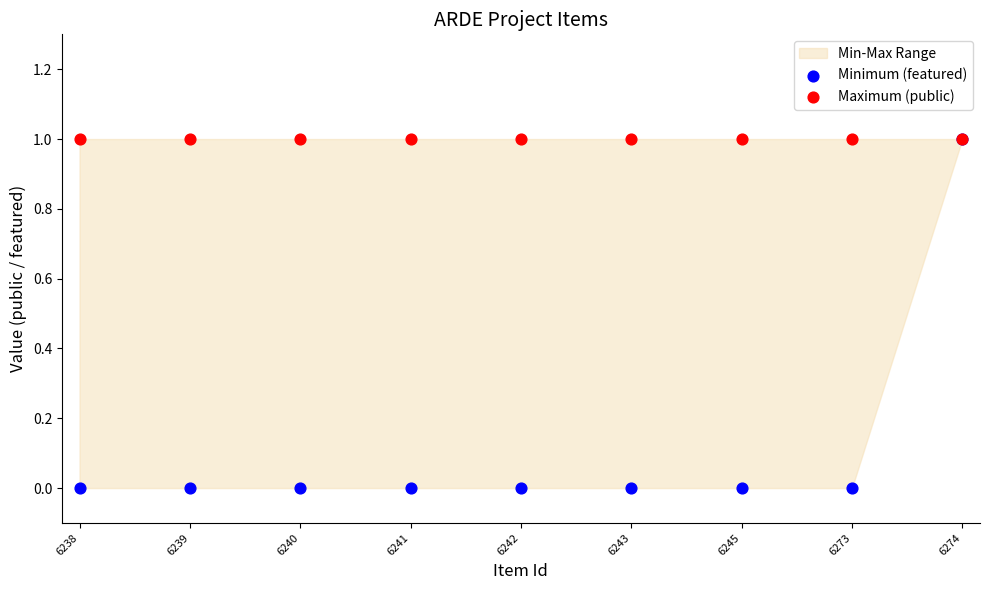

Which series has the largest Y range (max minus min)?

Minimum (featured)